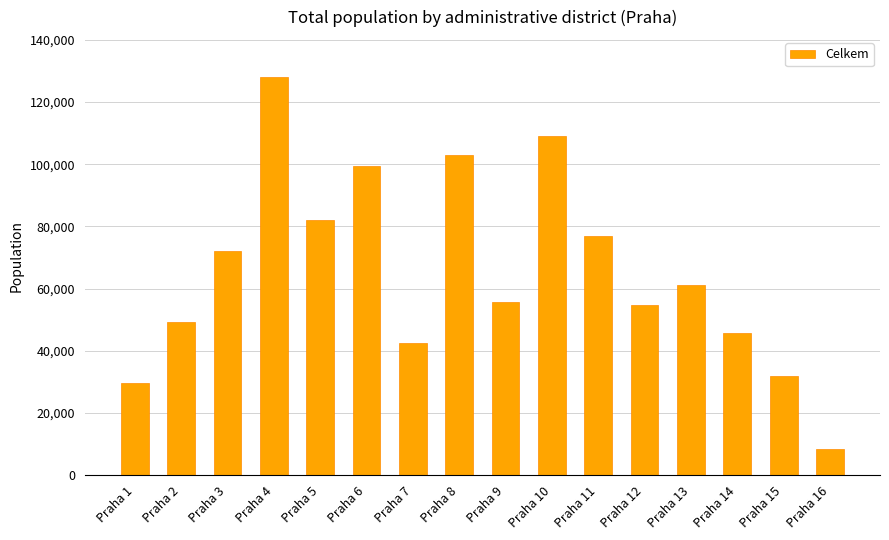

What is the minimum value shown in the chart?

8284